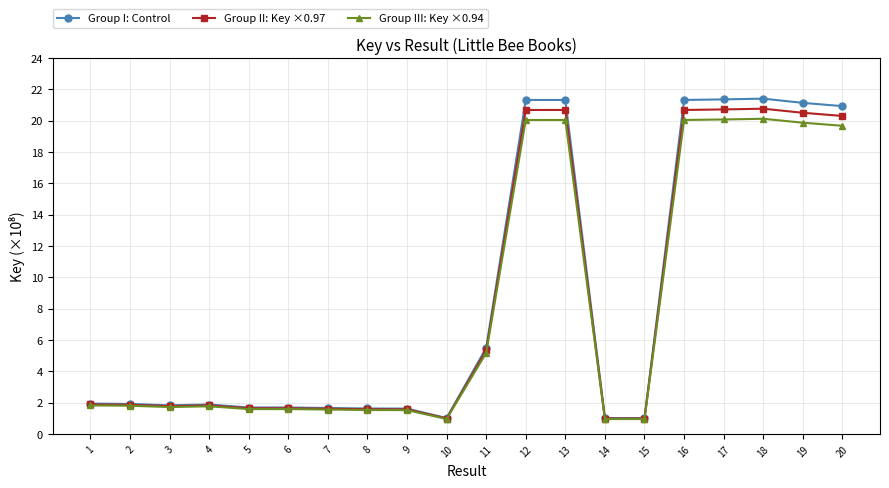

True or false: Group I: Control has more than 1 interior local peaks.

True